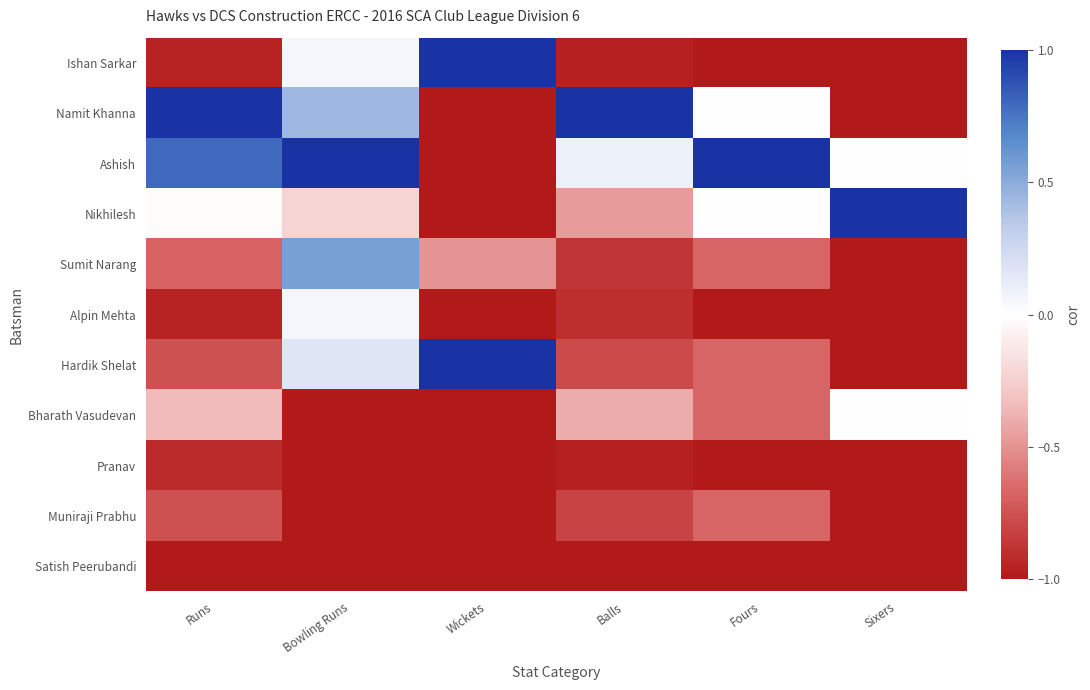

Which label corresponds to the largest value in the chart?

Wickets